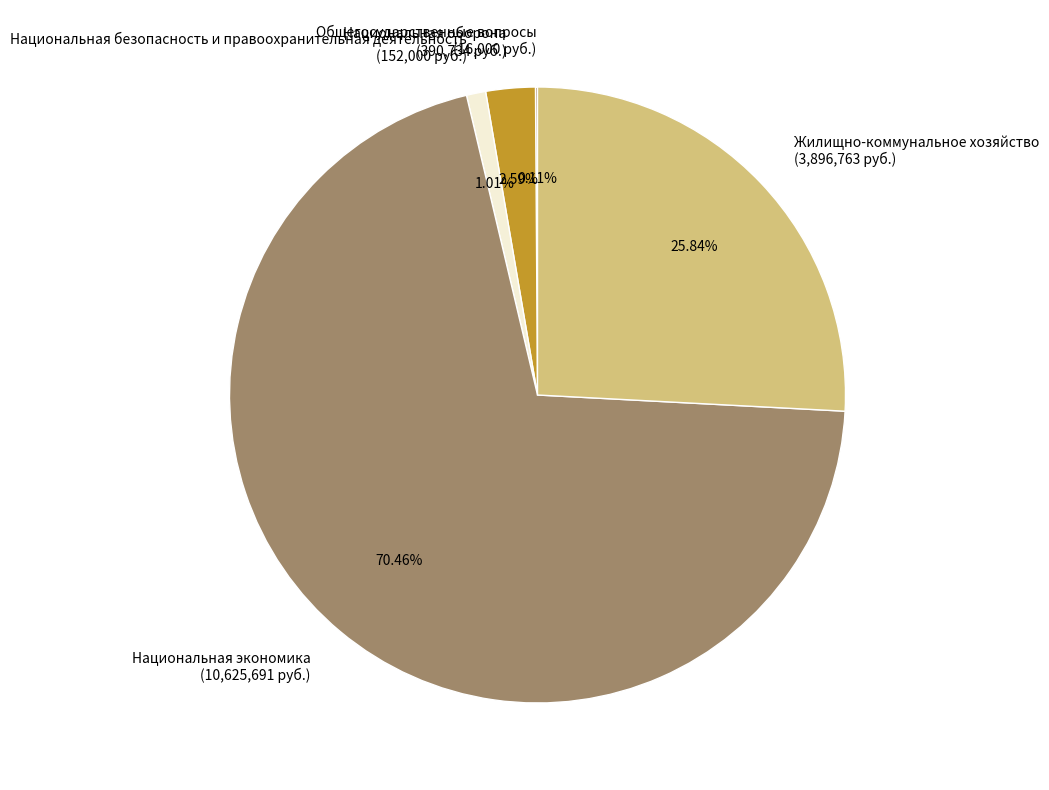

To the nearest percent, what portion does Жилищно-коммунальное хозяйство represent?

26%